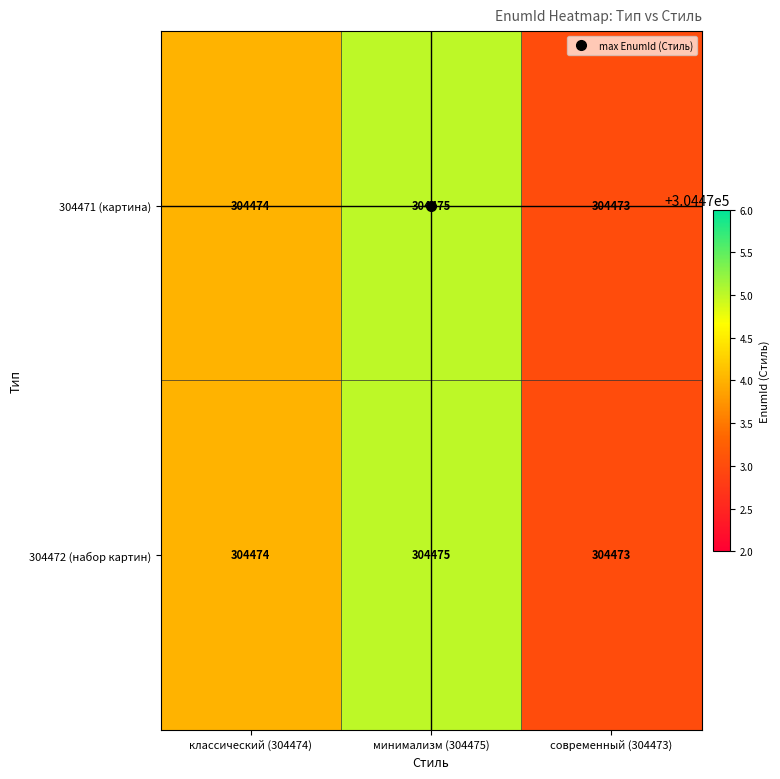

What is the sum of the 304471 (картина) values at современный (304473) and минимализм (304475)?

608948